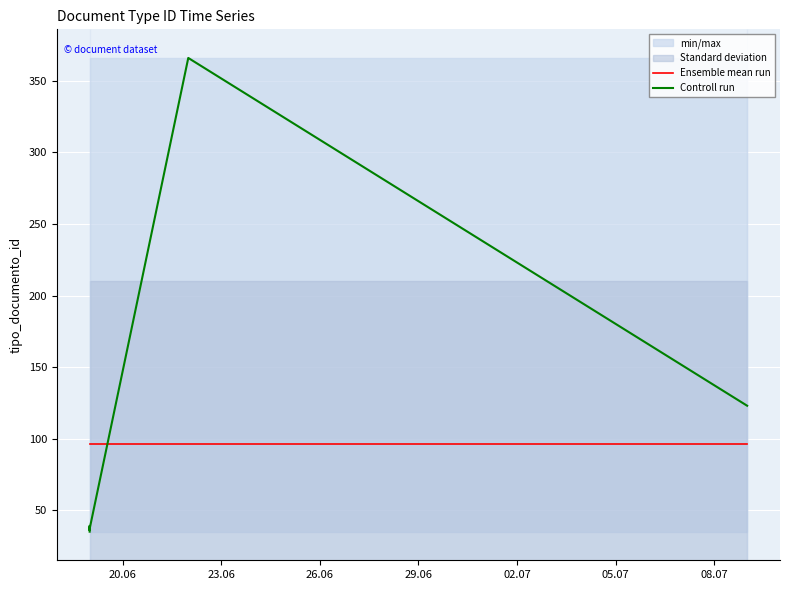

Where is Controll run nearest to the value 200?

08.07